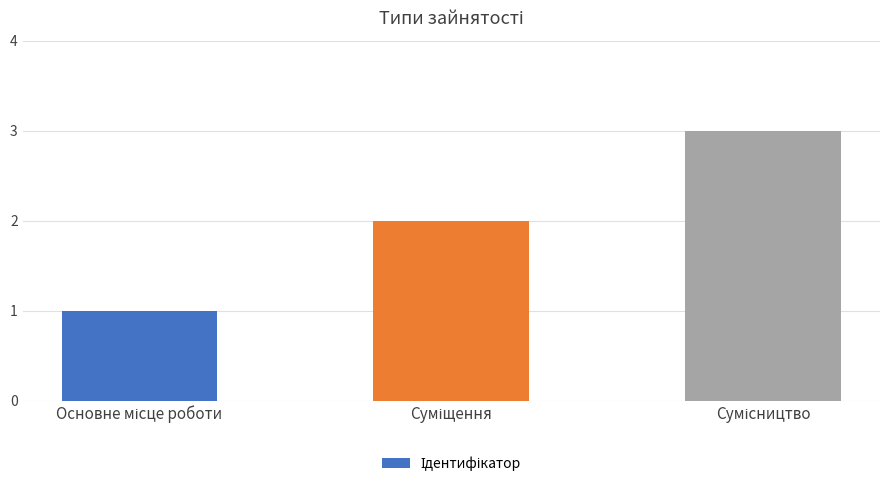

Reading left to right, what are all the values shown in this chart?

1	2	3